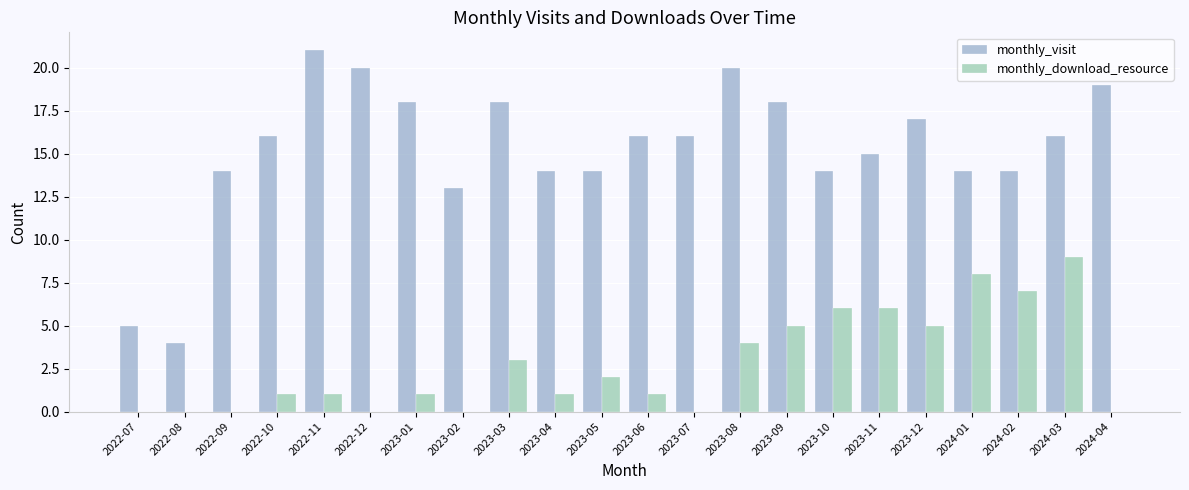

At which label is monthly_visit closest to 12?

2023-02